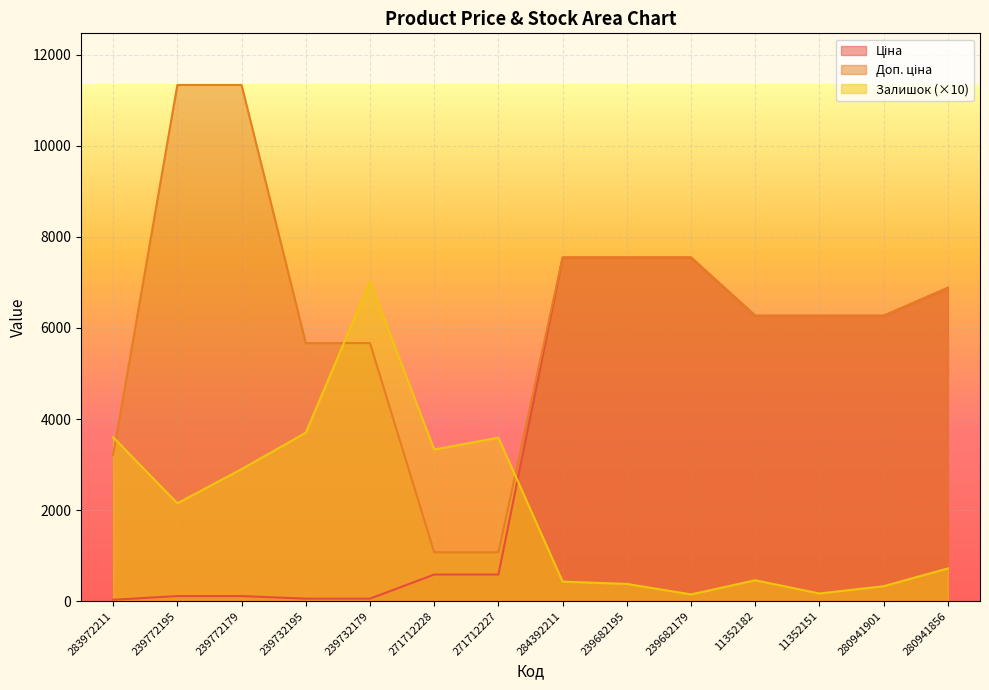

Where is Доп. ціна nearest to the value 6204?

11352182